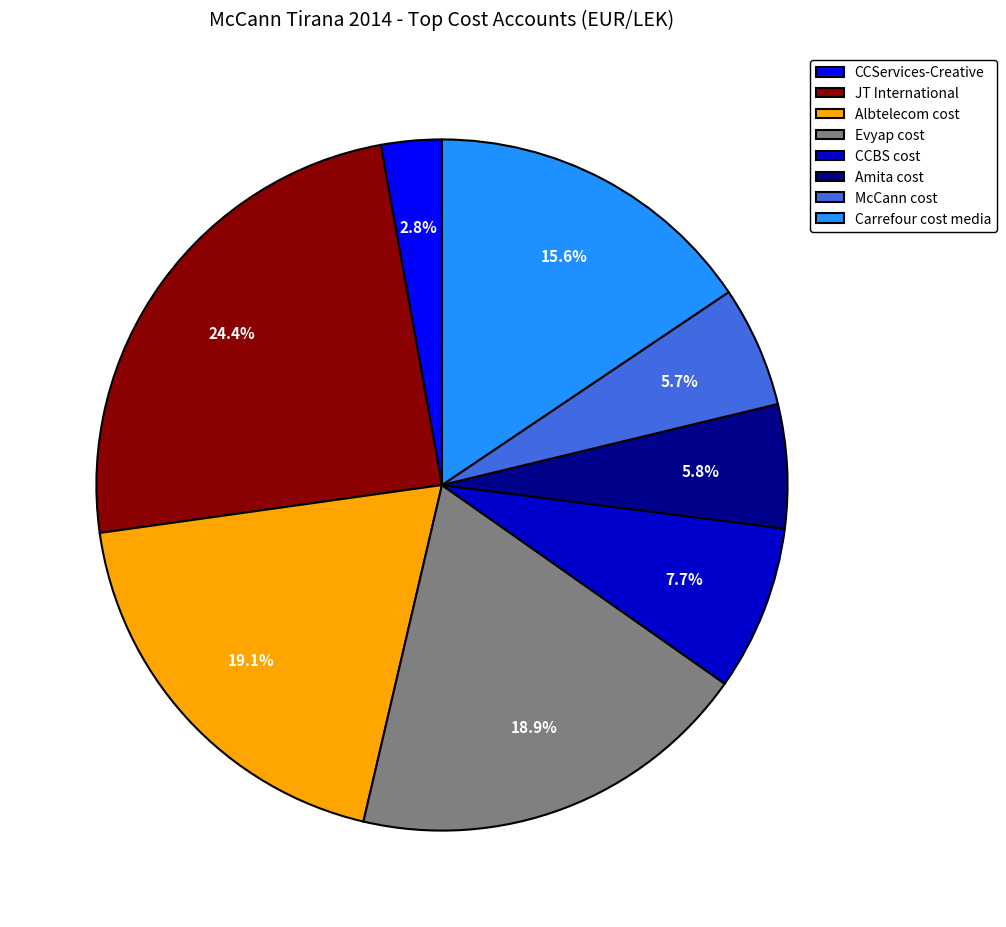

To the nearest percent, what portion does Carrefour cost media represent?

16%